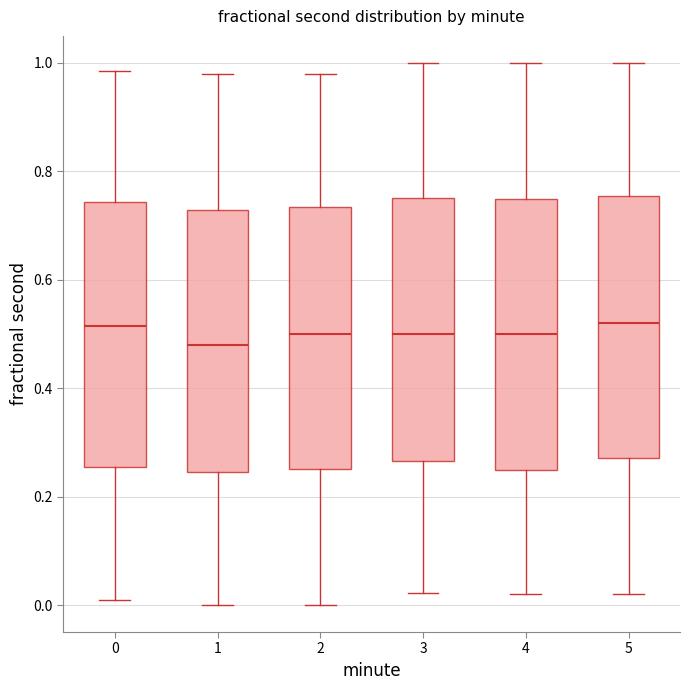

Where does the upper whisker of the box at x = 2 end on the y-axis? The values are not printed on the chart, so give them approximately, as read against the axis.

0.98